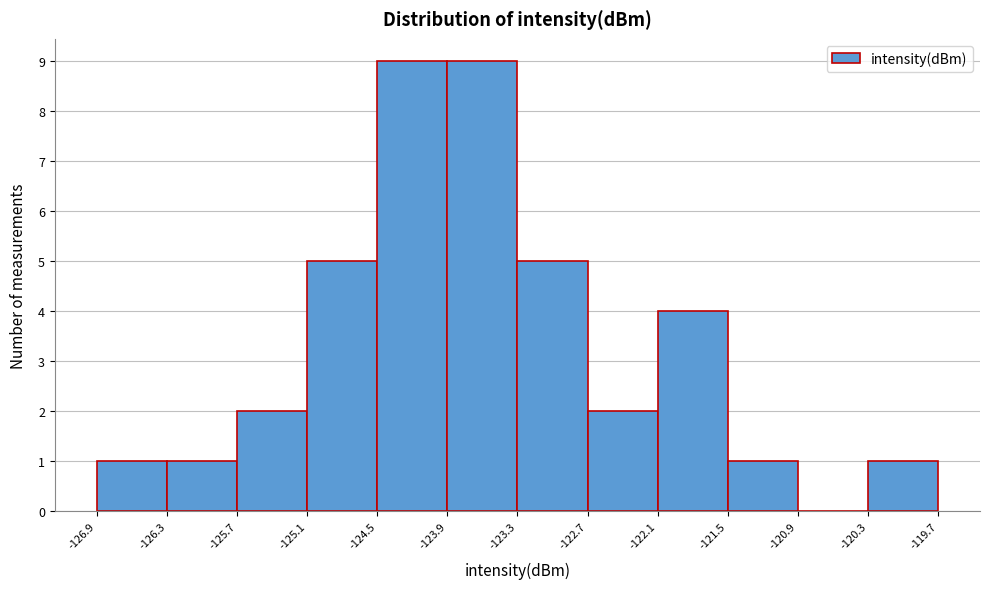

Reading left to right, list every bar in this chart as the range it spans on the x-axis followed by its height. The values are not printed on the chart, so give them approximately, as read against the axis.

-126.9 to -126.3: 1
-126.3 to -125.7: 1
-125.7 to -125.1: 2
-125.1 to -124.5: 5
-124.5 to -123.9: 9
-123.9 to -123.3: 9
-123.3 to -122.7: 5
-122.7 to -122.1: 2
-122.1 to -121.5: 4
-121.5 to -120.9: 1
-120.9 to -120.3: 0
-120.3 to -119.7: 1